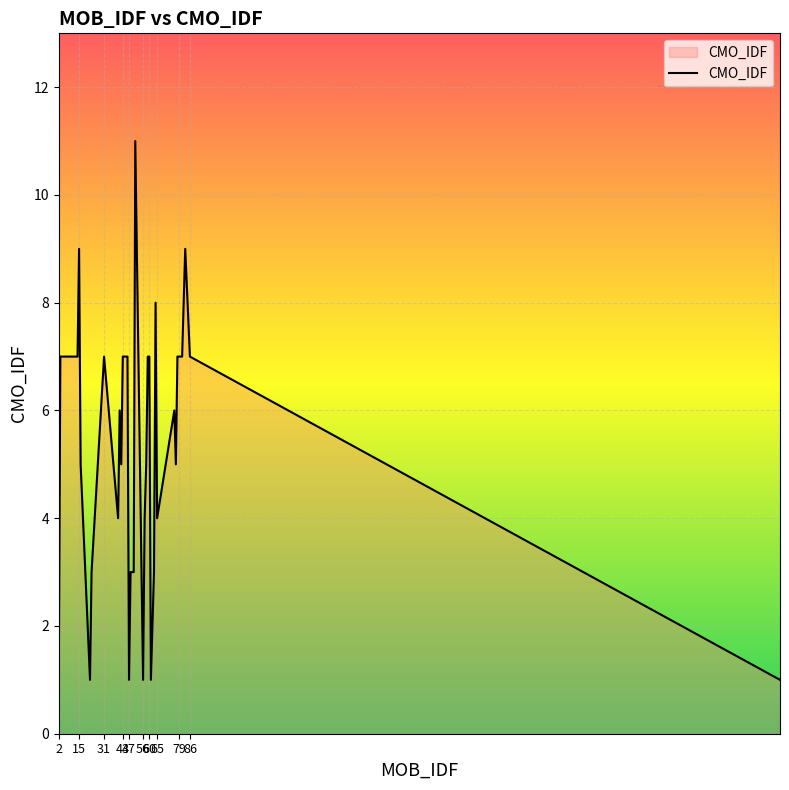

What is the difference between the maximum and minimum values?

10